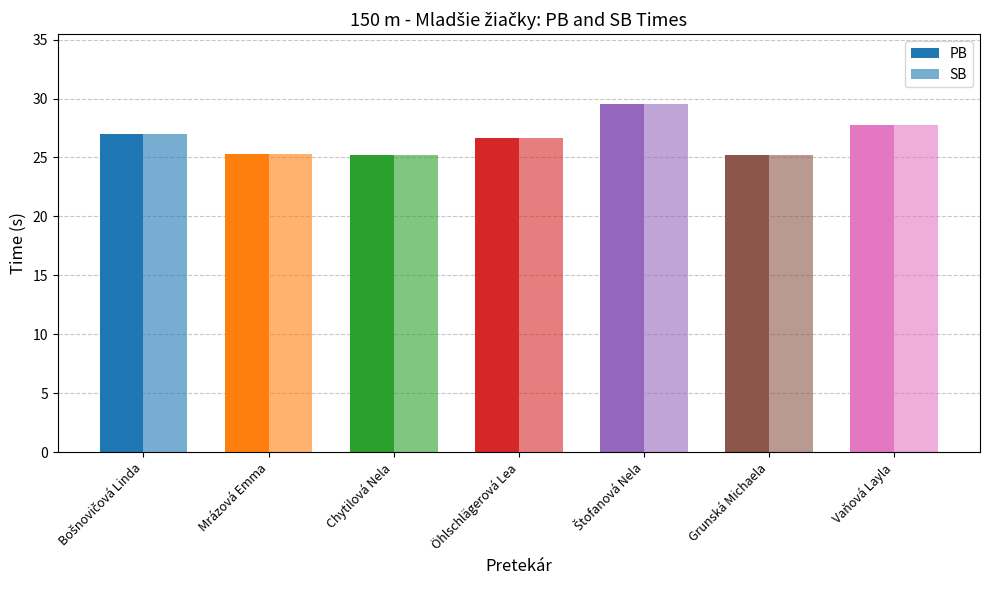

How many bars are there in each group?

2